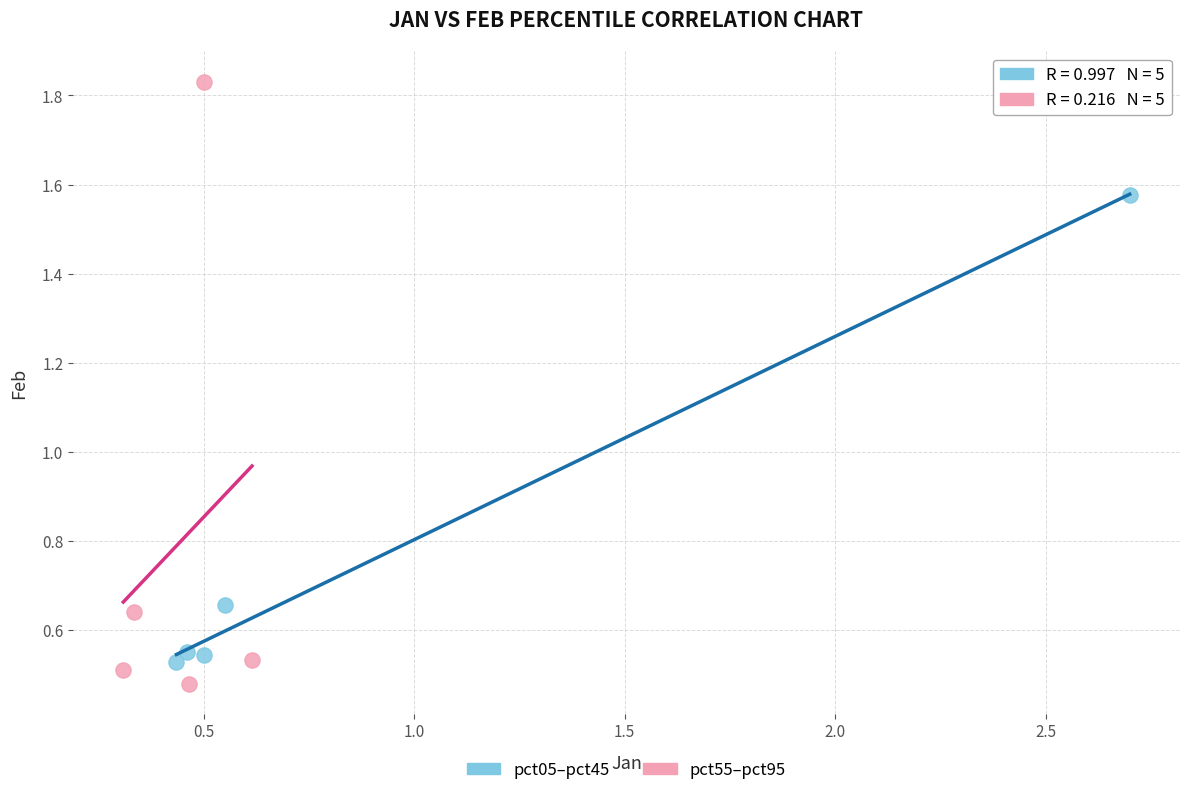

Which series has the largest Y range (max minus min)?

pct55–pct95